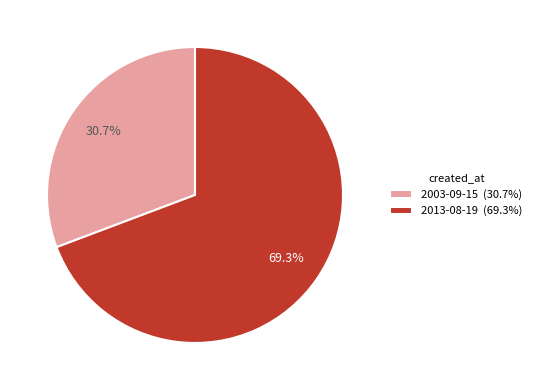

Rank the categories by value from lowest to highest.

2003-09-15, 2013-08-19